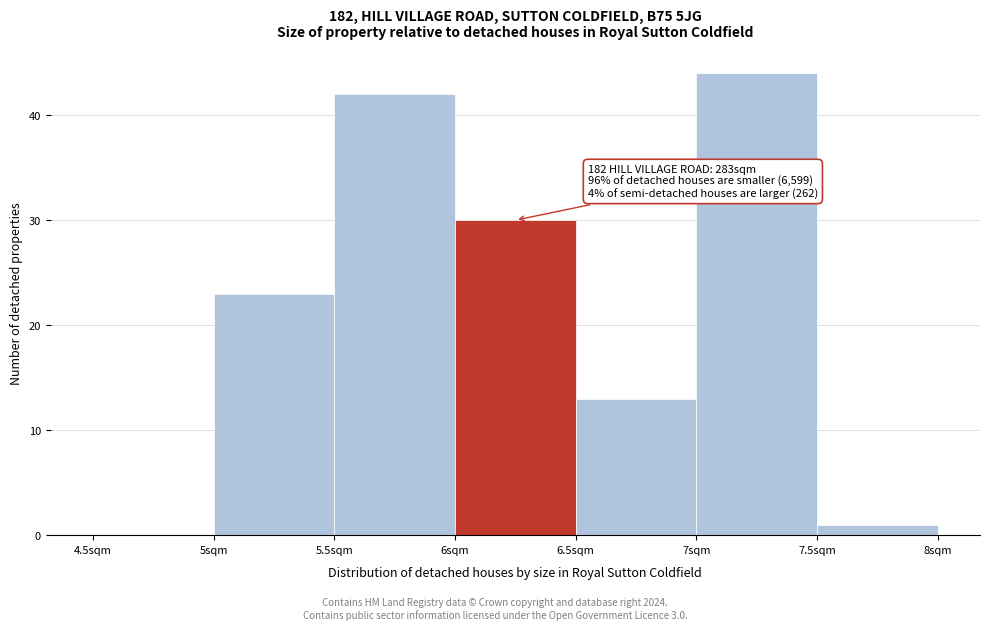

Which range on the x-axis has the tallest bar?

7.0 to 7.5